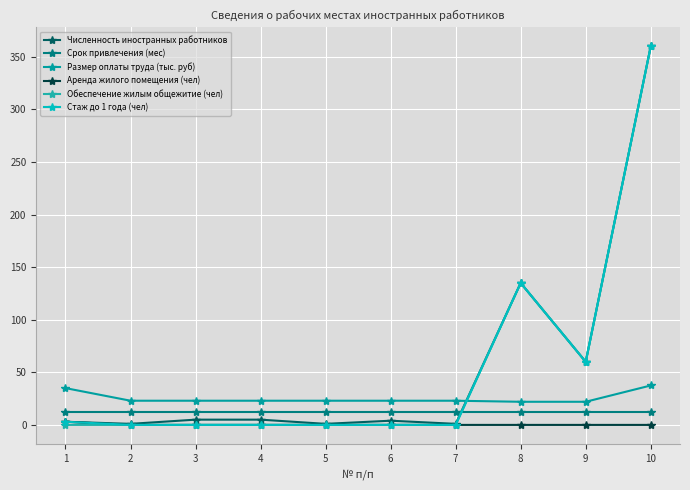

True or false: Аренда жилого помещения (чел) and Срок привлечения (мес) intersect in this chart.

False